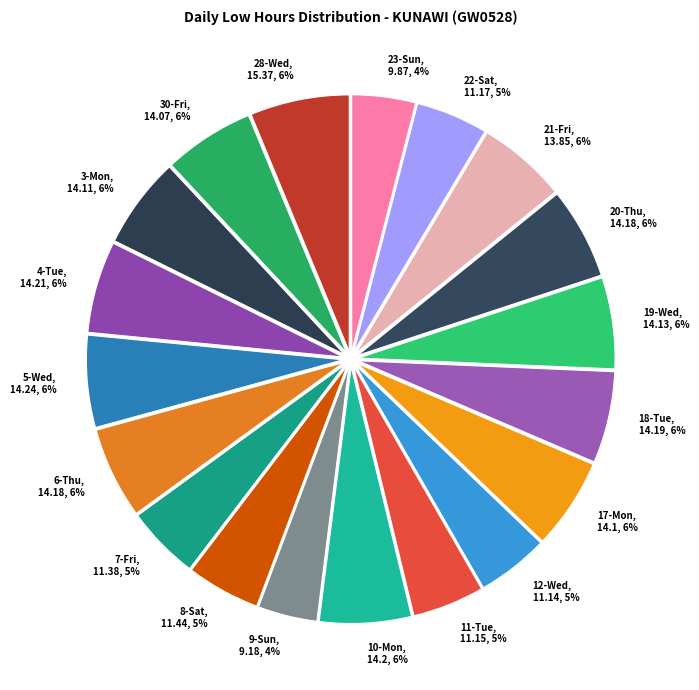

To the nearest percent, what is the combined percentage of 30-Fri and 6-Thu?

11%